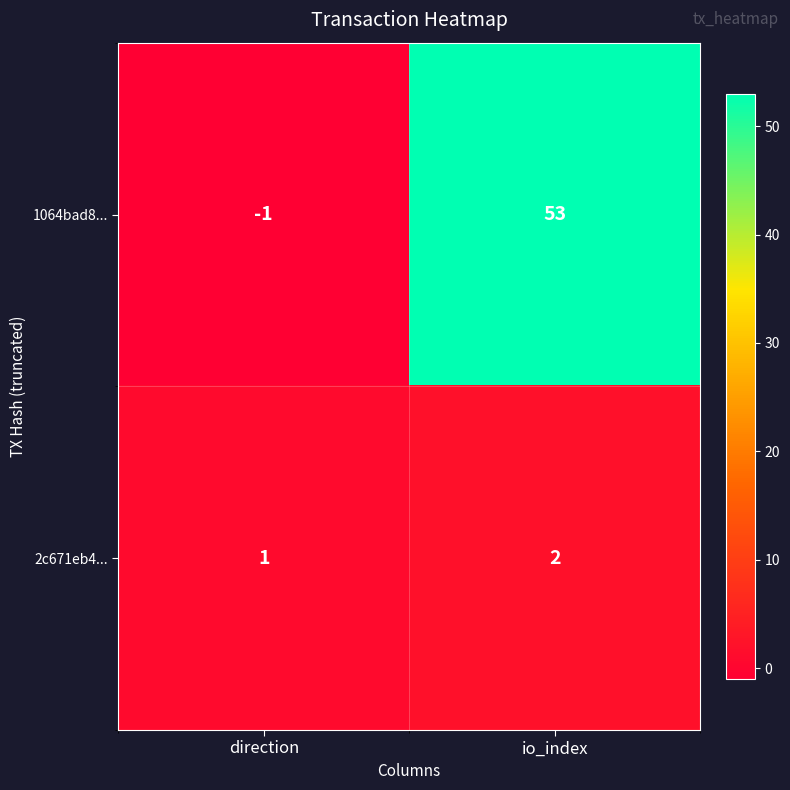

What is the spread (max minus min) of values at io_index?

51